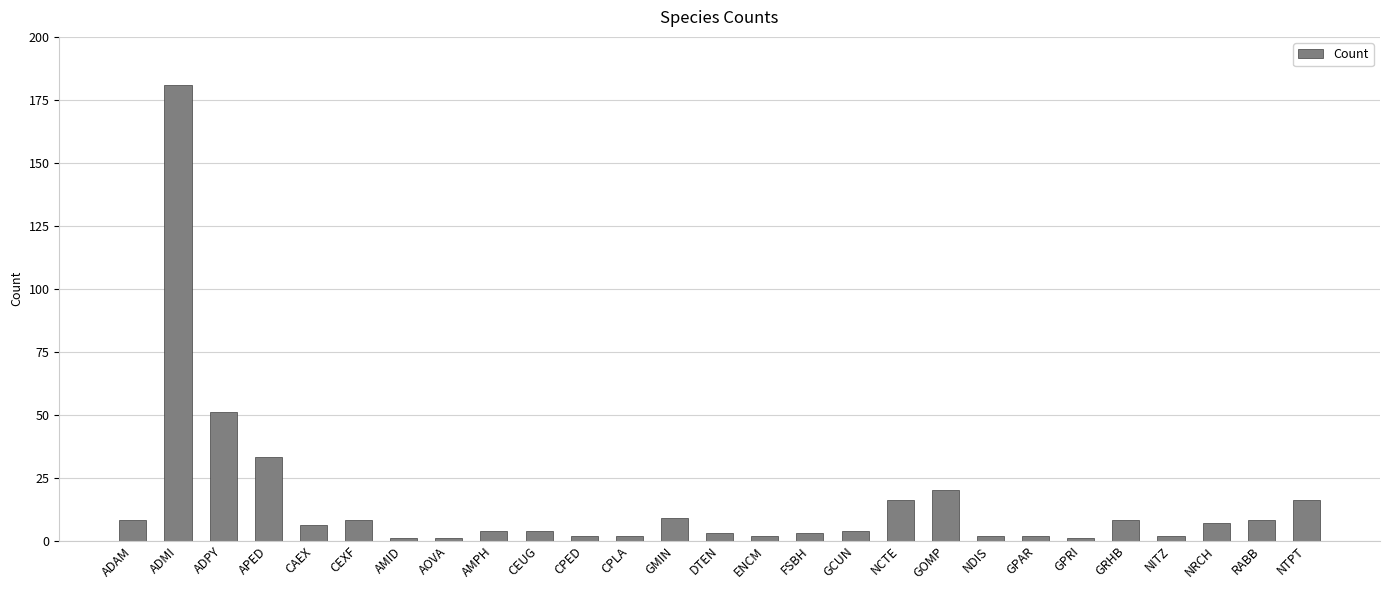

At which label is the value closest to 91?

ADPY